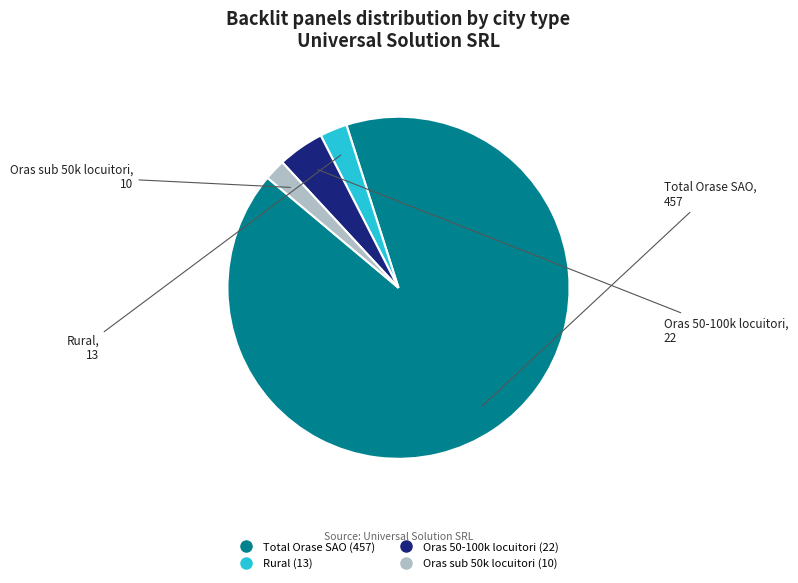

Between Rural and Oras sub 50k locuitori, which is larger?

Rural